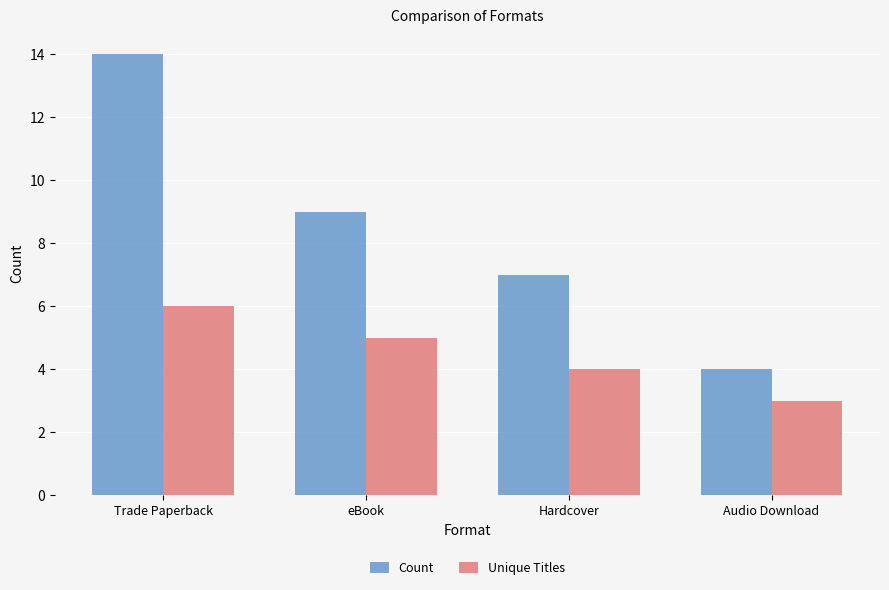

Which category has the highest value across all series?

Trade Paperback